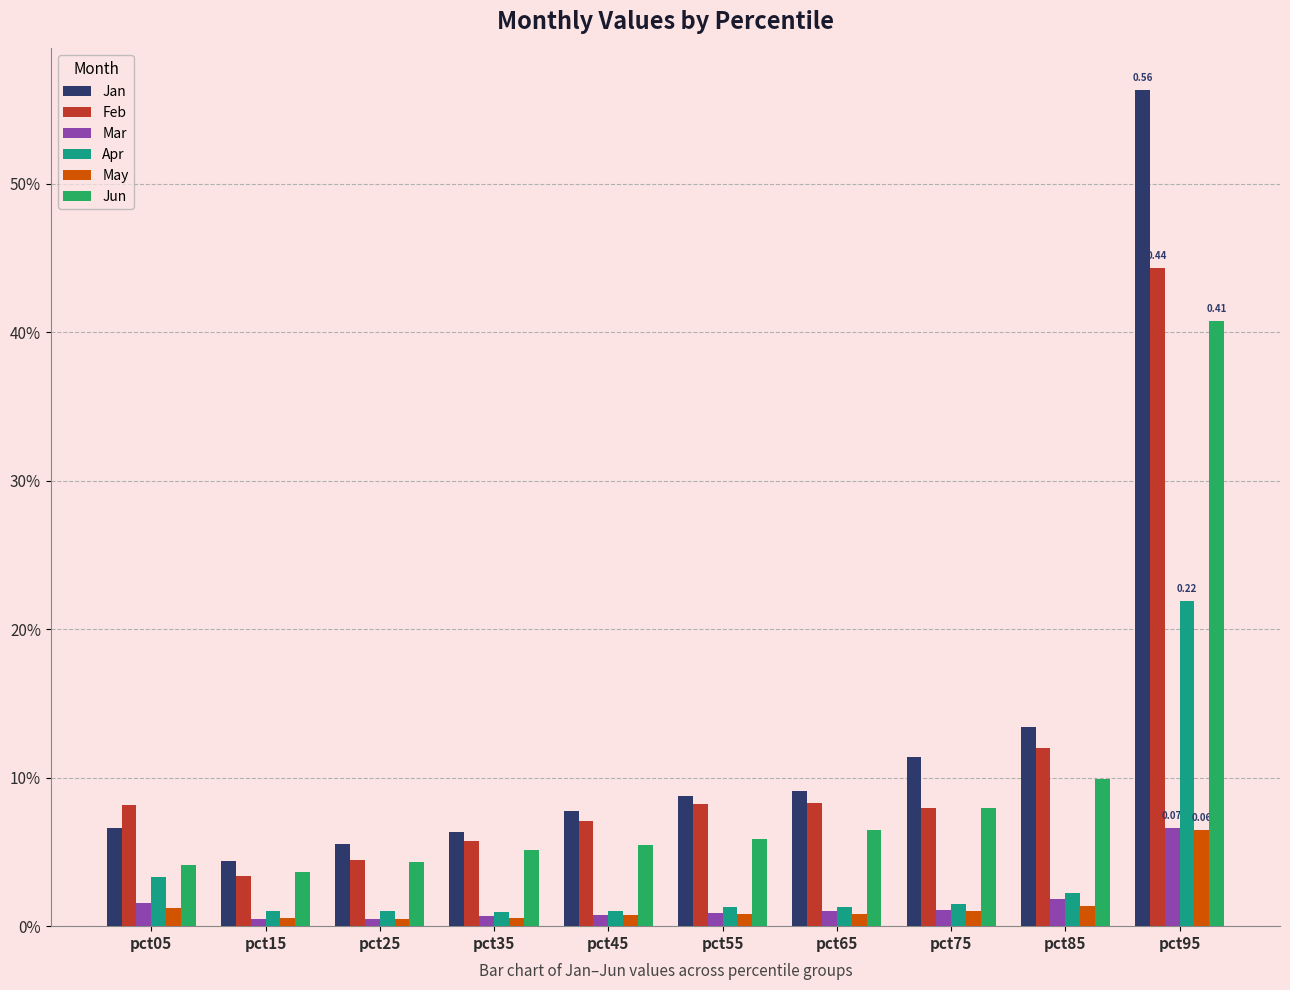

Does the chart contain stacked bars?

No